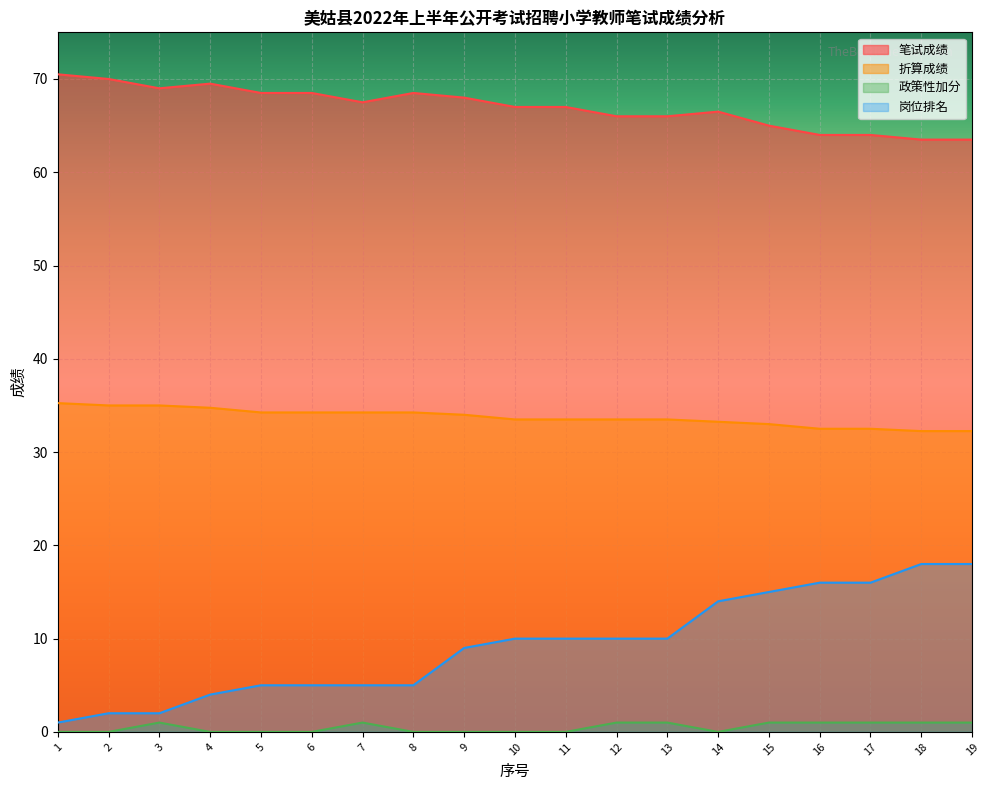

Reading right to left, extract all data points from this chart.

笔试成绩: 19=63.5	18=63.5	17=64.0	16=64.0	15=65.0	14=66.5	13=66.0	12=66.0	11=67.0	10=67.0	9=68.0	8=68.5	7=67.5	6=68.5	5=68.5	4=69.5	3=69.0	2=70.0	1=70.5
折算成绩: 19=32.2	18=32.2	17=32.5	16=32.5	15=33.0	14=33.2	13=33.5	12=33.5	11=33.5	10=33.5	9=34.0	8=34.2	7=34.2	6=34.2	5=34.2	4=34.8	3=35.0	2=35.0	1=35.2
政策性加分: 19=1.0	18=1.0	17=1.0	16=1.0	15=1.0	14=0.0	13=1.0	12=1.0	11=0.0	10=0.0	9=0.0	8=0.0	7=1.0	6=0.0	5=0.0	4=0.0	3=1.0	2=0.0	1=0.0
岗位排名: 19=18.0	18=18.0	17=16.0	16=16.0	15=15.0	14=14.0	13=10.0	12=10.0	11=10.0	10=10.0	9=9.0	8=5.0	7=5.0	6=5.0	5=5.0	4=4.0	3=2.0	2=2.0	1=1.0